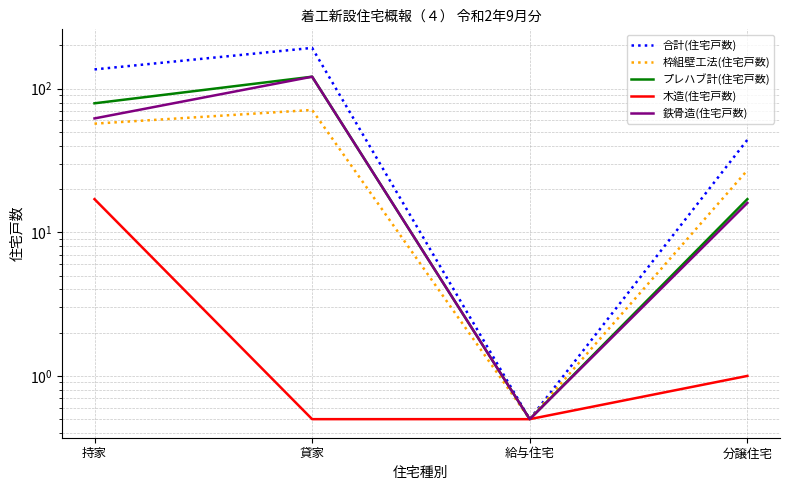

How many lines are shown in the chart?

5